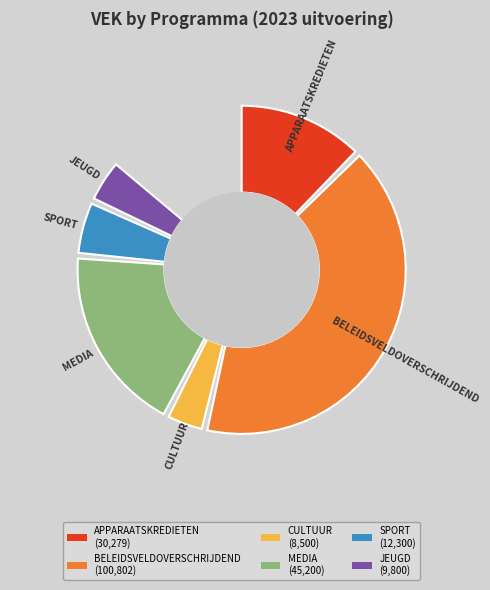

To the nearest percent, what is the difference between the BELEIDSVELDOVERSCHRIJDEND and BELEIDSVELDOVERSCHRIJDEND slice percentages?

44%